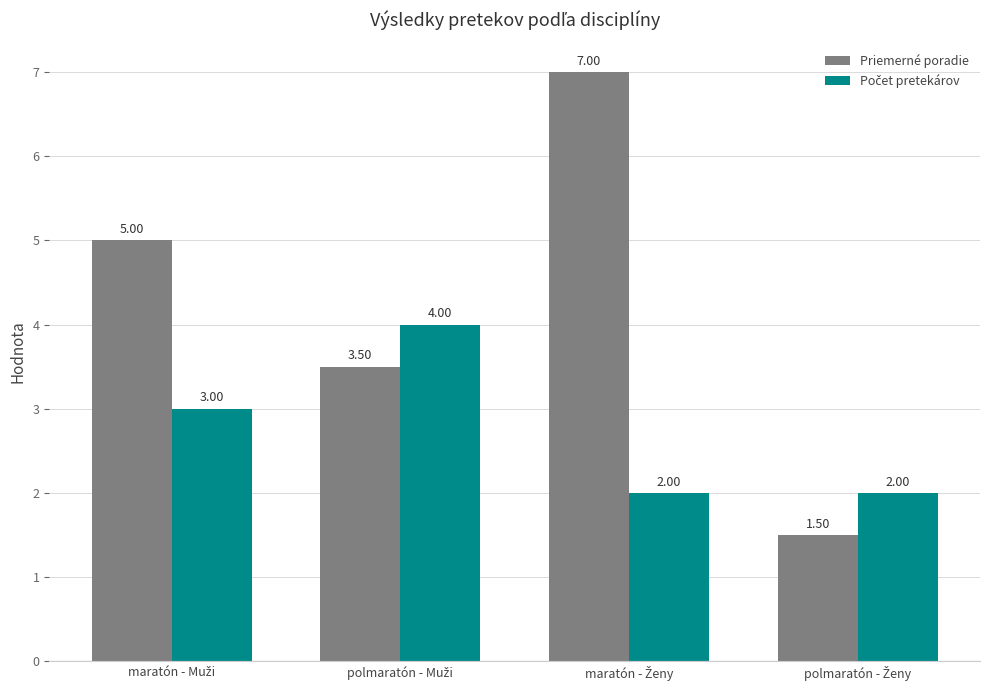

Which series has the largest total across all categories?

Priemerné poradie